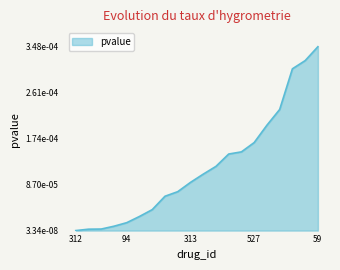

Does the chart display data point markers on the line(s)?

No